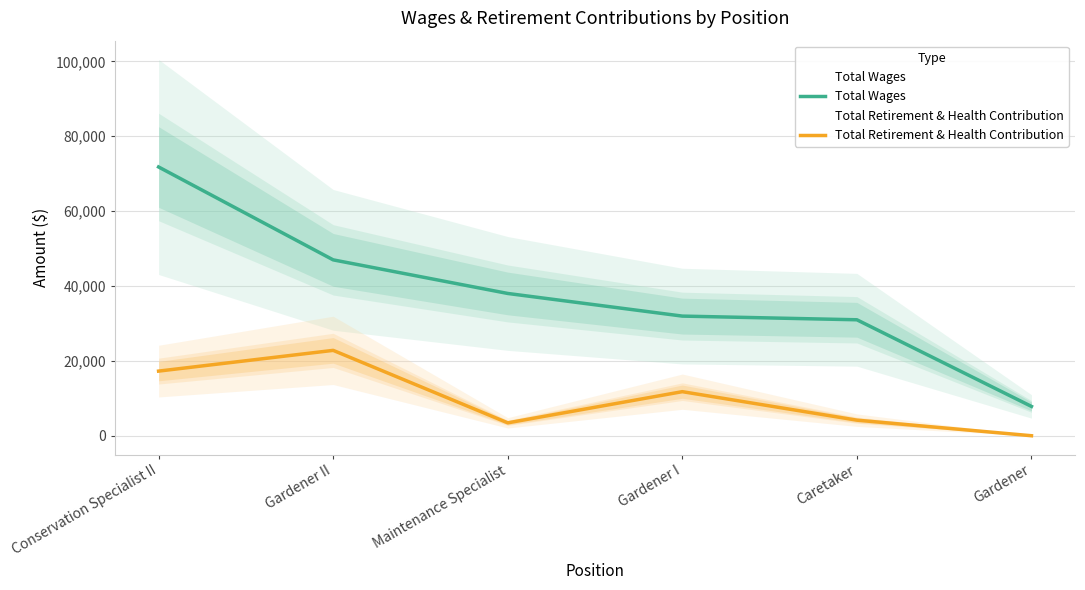

True or false: Total Wages and Total Retirement & Health Contribution cross at least once.

False